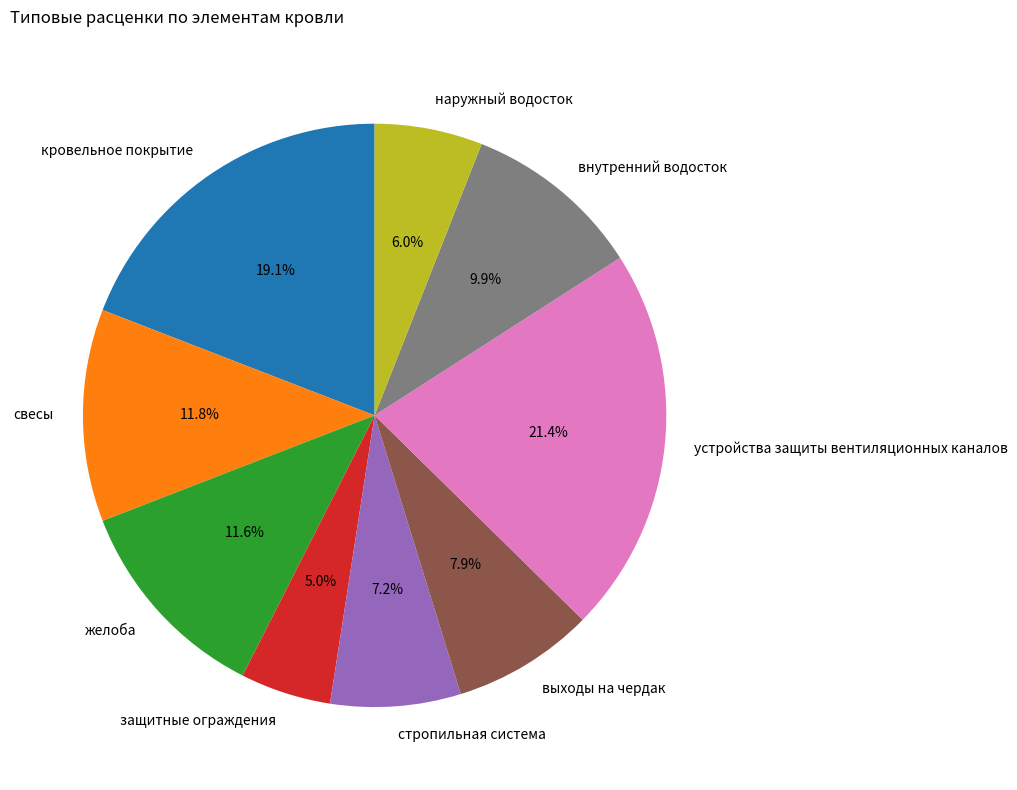

Which category has the biggest portion of the pie?

устройства защиты вентиляционных каналов